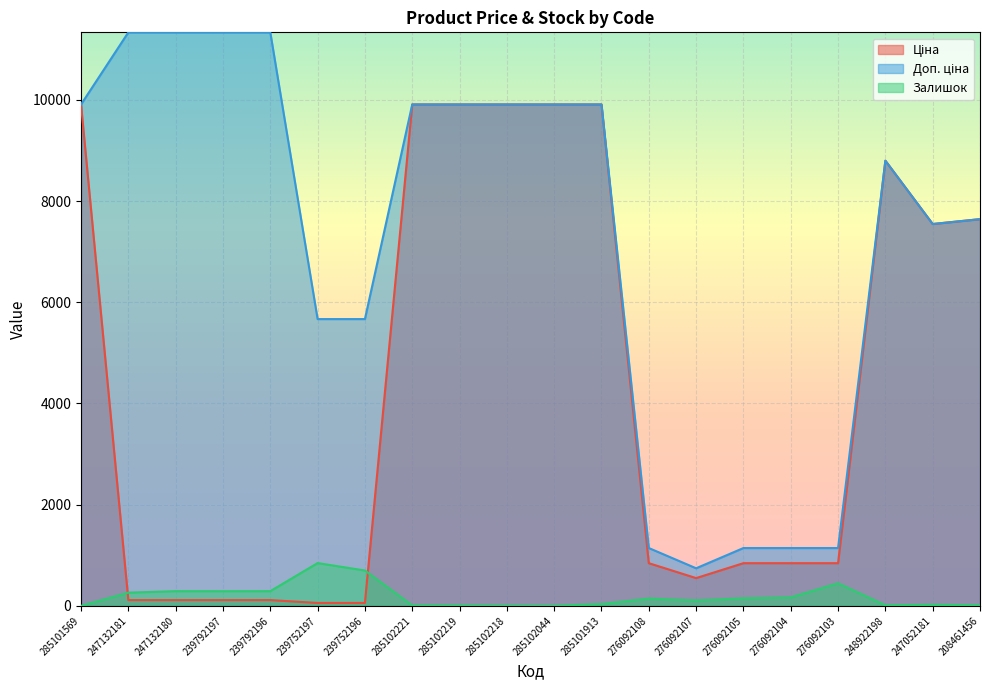

At which label does Доп. ціна reach its peak?

247132181